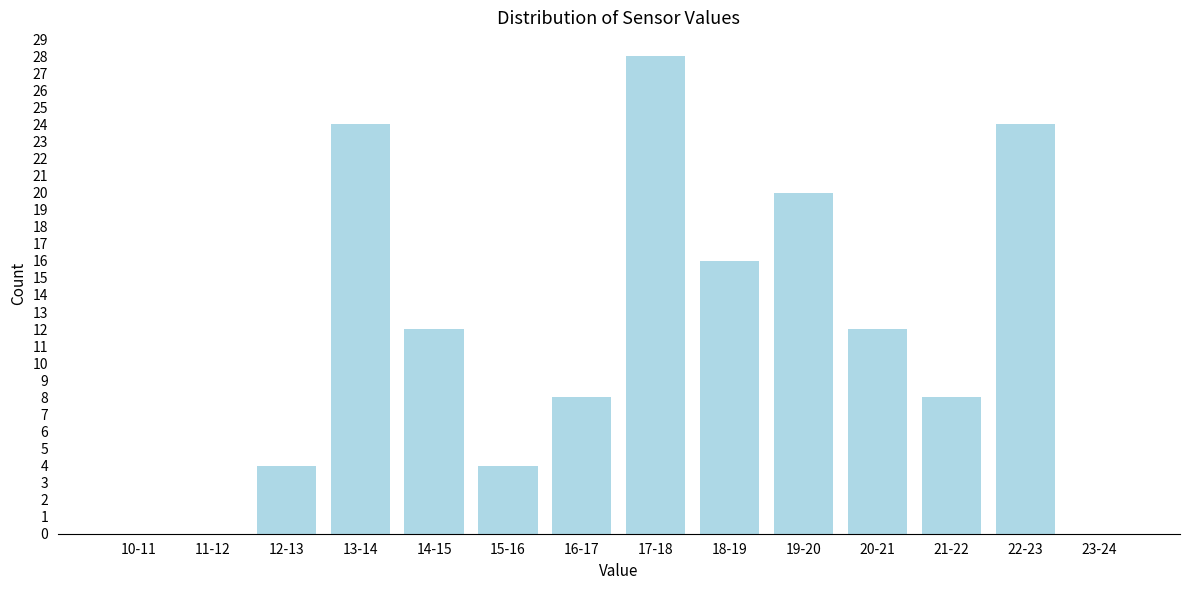

Reading left to right, extract all data points from this chart.

10-11=0	11-12=0	12-13=4	13-14=24	14-15=12	15-16=4	16-17=8	17-18=28	18-19=16	19-20=20	20-21=12	21-22=8	22-23=24	23-24=0